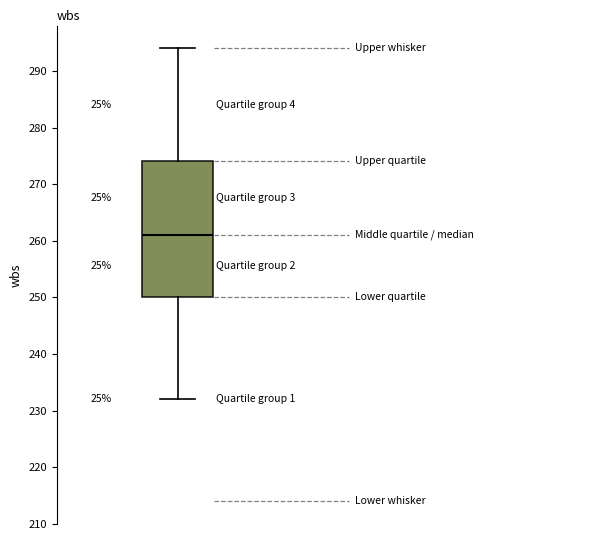

Read this box plot against the y-axis: the position of the median line, the range covered by the box, and the ends of both whiskers. The values are not printed on the chart, so give them approximately, as read against the axis.

median 261, box 250 to 274, whiskers 232 to 294